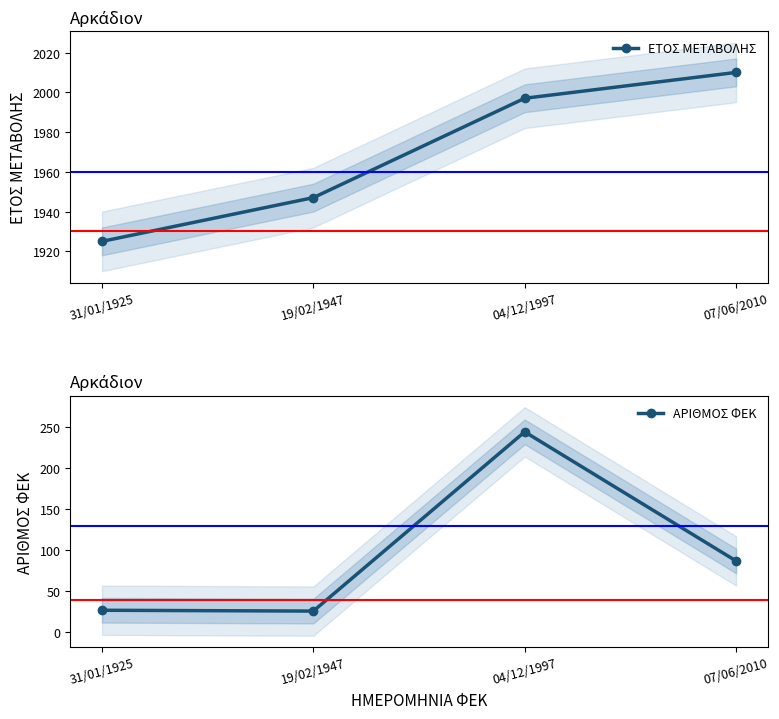

True or false: ΑΡΙΘΜΟΣ ΦΕΚ has more than 2 interior local peaks.

False